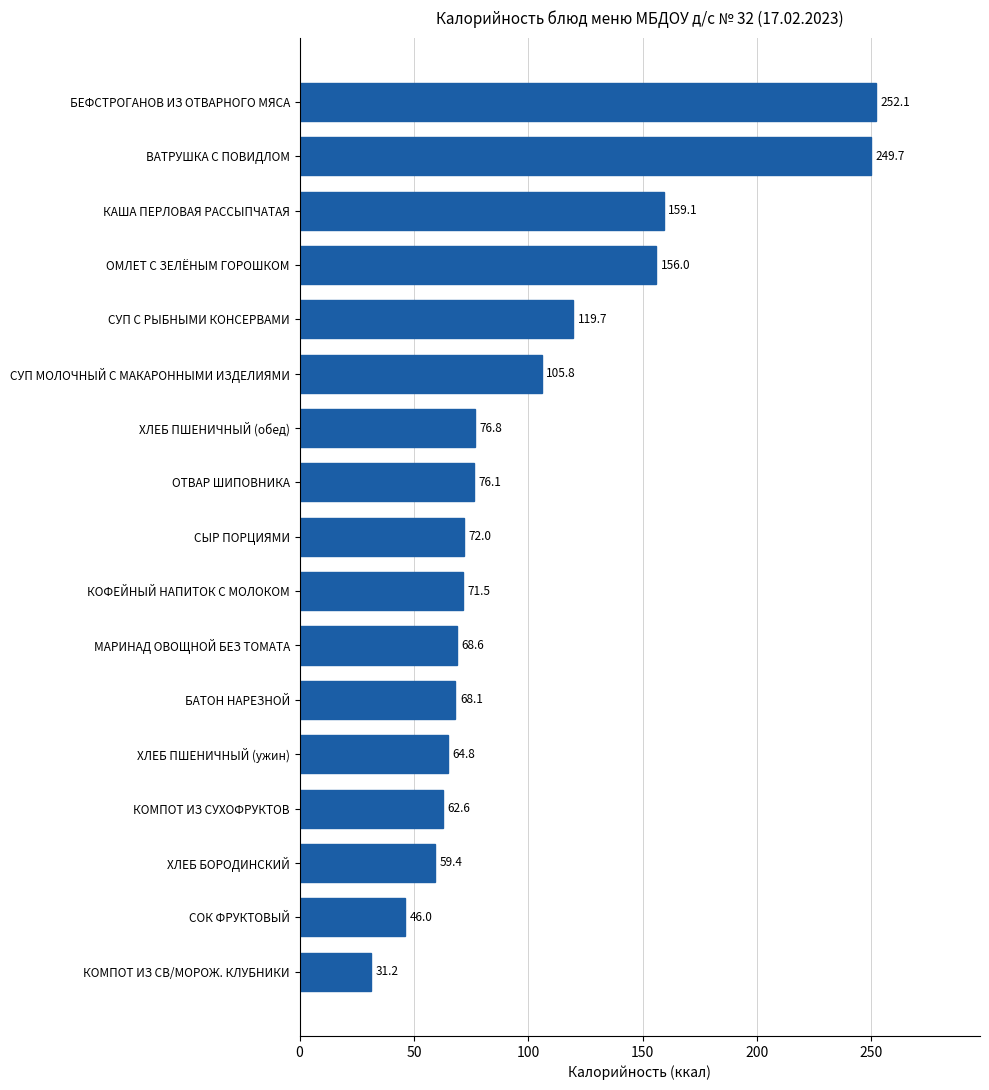

What is the minimum value shown in the chart?

31.2